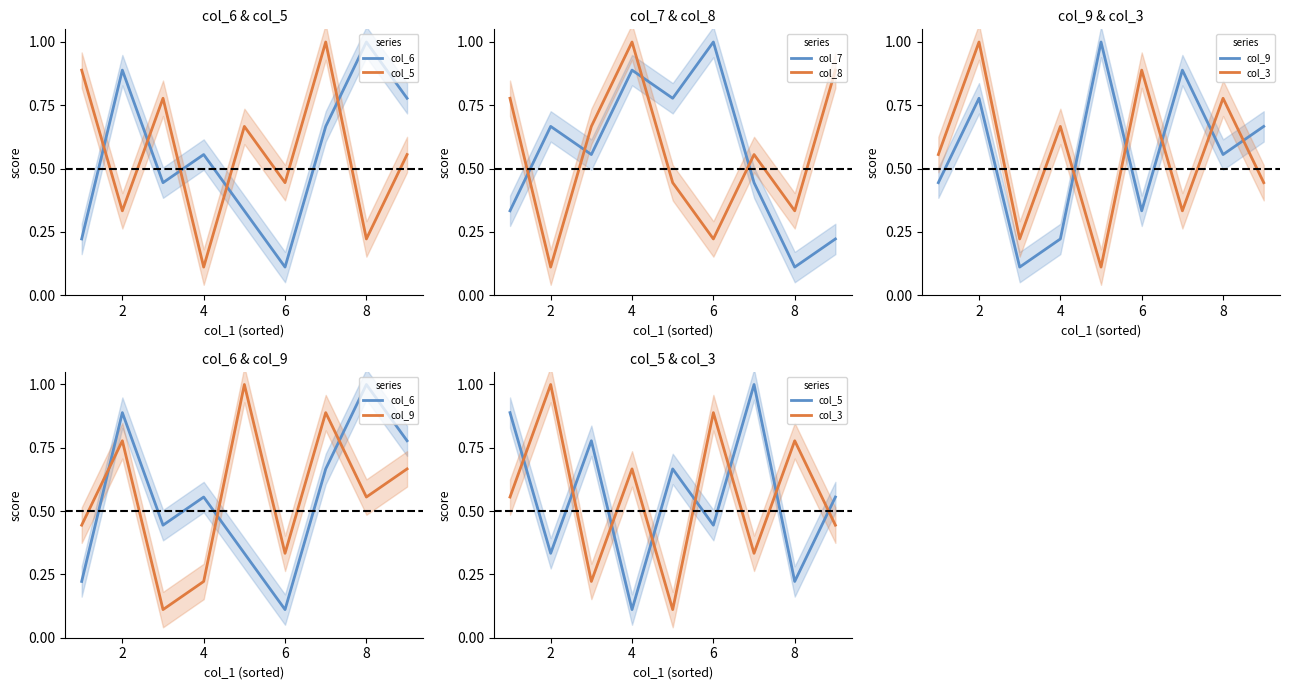

List the series in order of their peak value, lowest first.

col_6, col_5, col_7, col_8, col_9, col_3